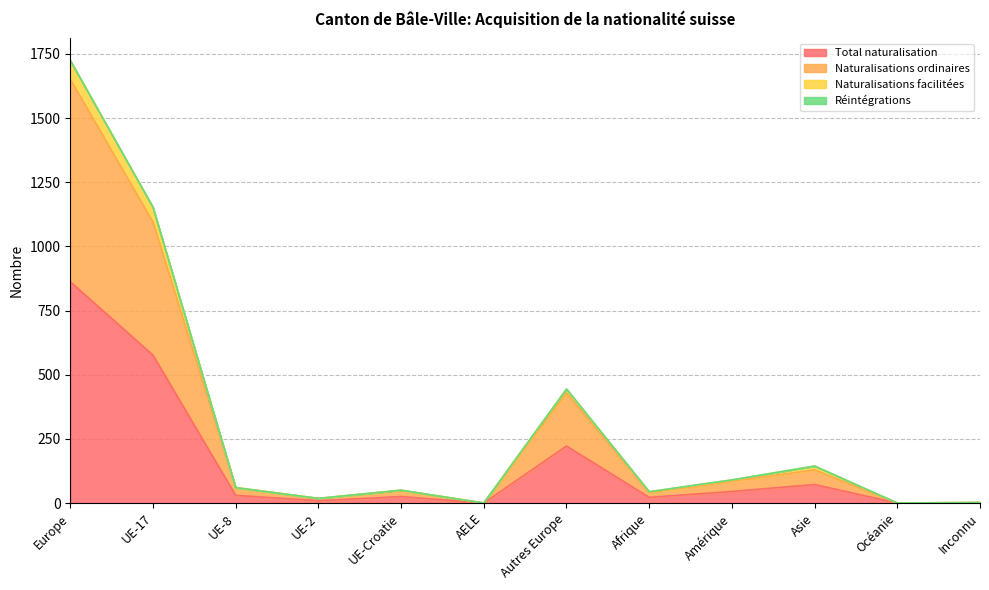

What is the sum of all Total naturalisation values?

1864